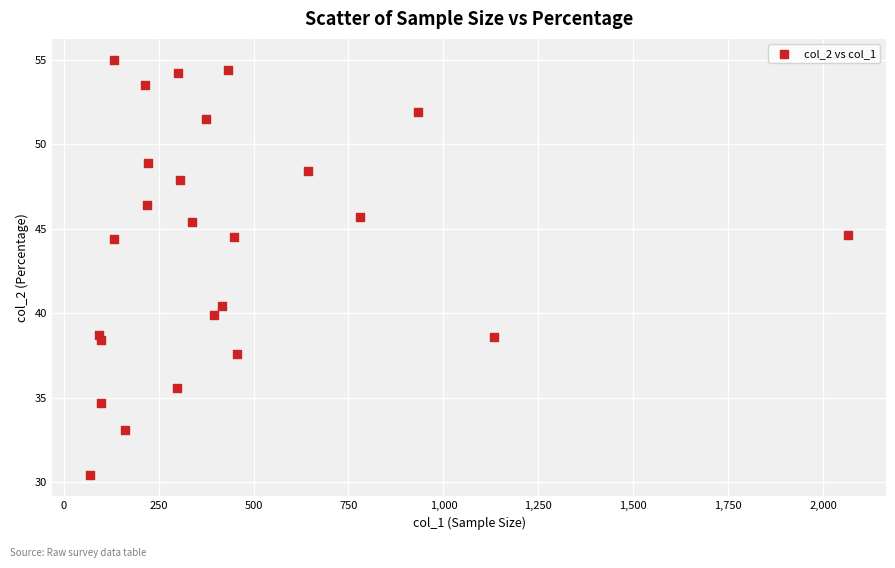

What is the range of X values (max minus min)?

1997.0